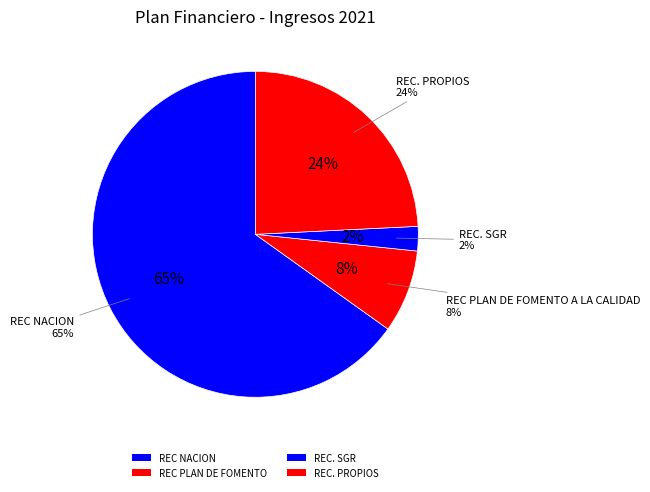

Is the sum of REC. PROPIOS and REC PLAN DE FOMENTO A LA CALIDAD greater than half?

No